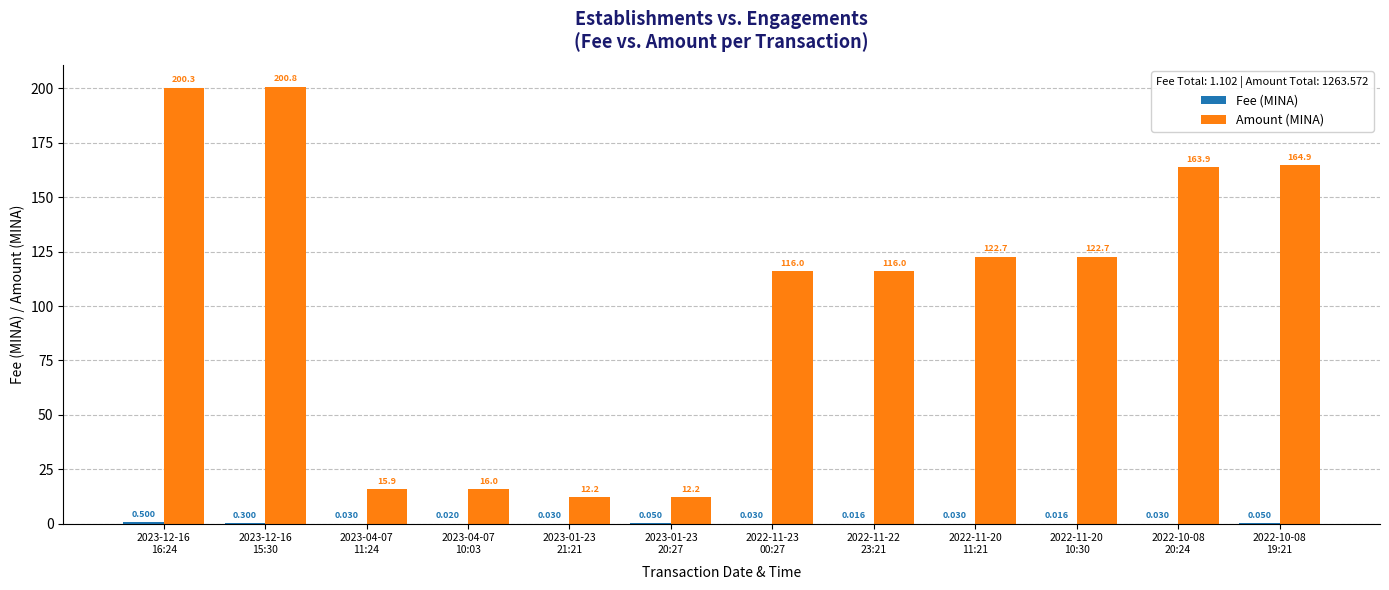

At which label does Amount (MINA) reach its peak?

2023-12-16
15:30